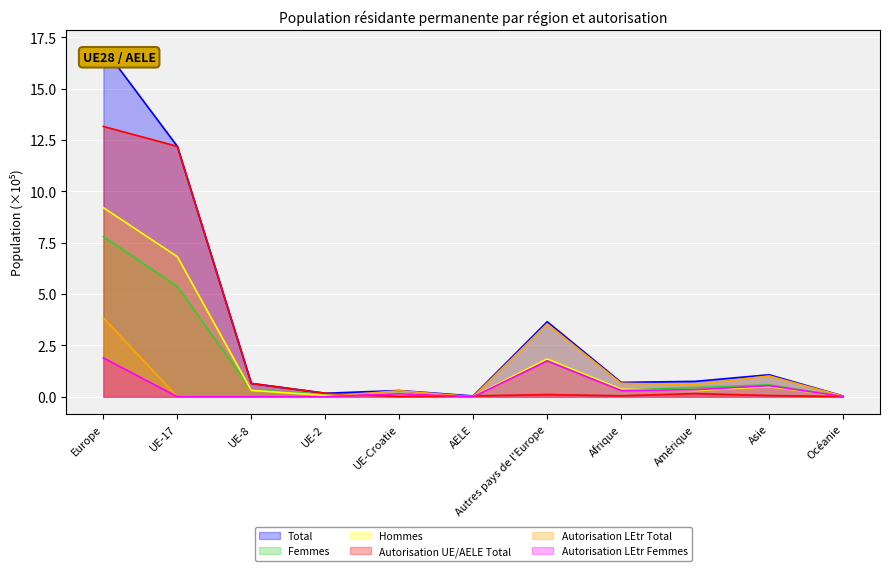

Is it true that Autorisation UE/AELE Total equals 22.4 at Europe?

False